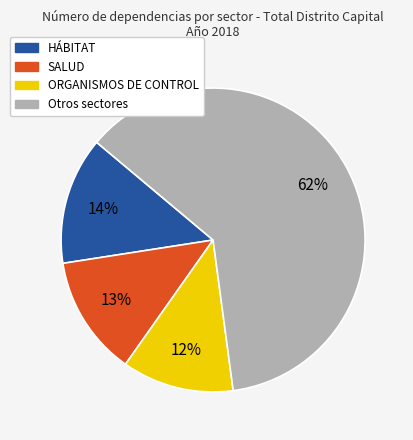

Is there any slice that represents more than half of the pie?

Yes